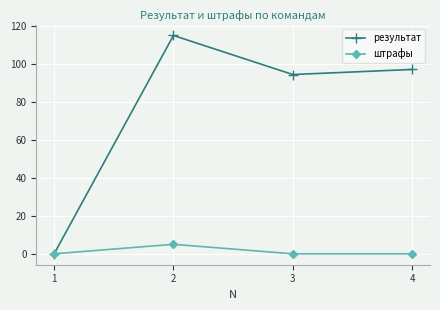

What is the difference between the highest and lowest values at 3?

94.4